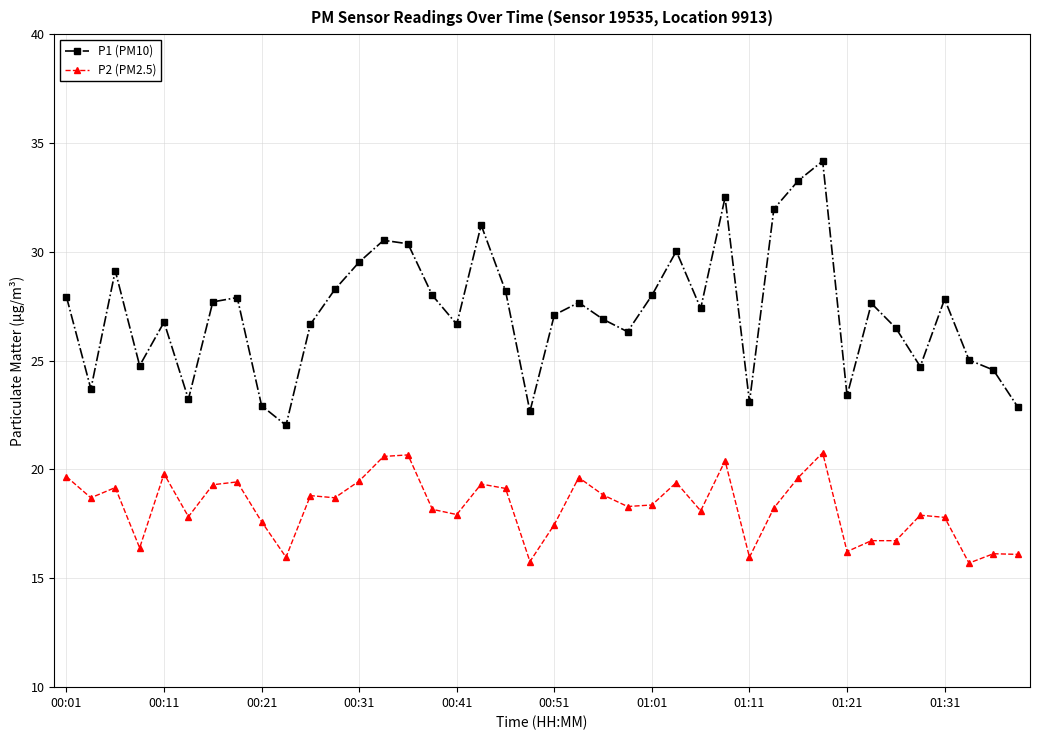

What is the lowest value of the P2 (PM2.5) series?

15.7